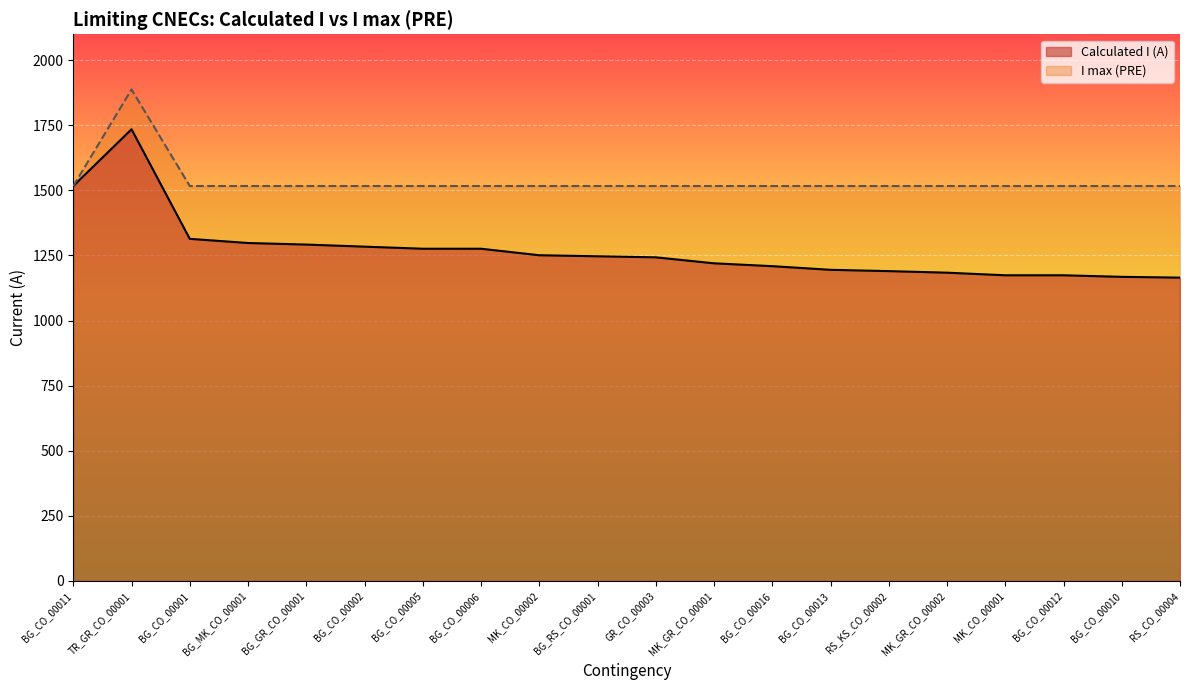

Rank the series by their average value, from lowest to highest.

Calculated I (A), I max (PRE)